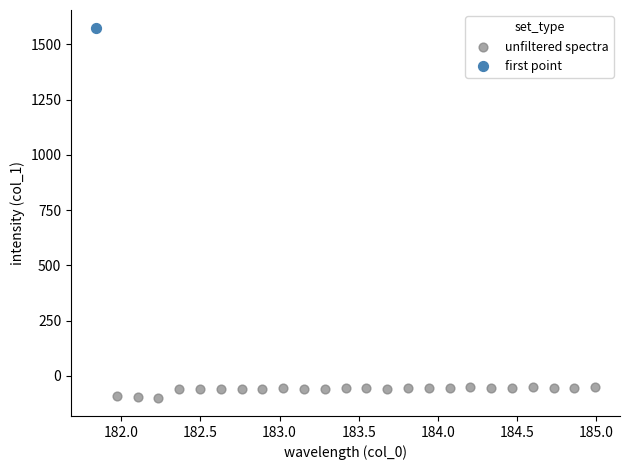

What are all the series names shown in the legend?

unfiltered spectra, first point